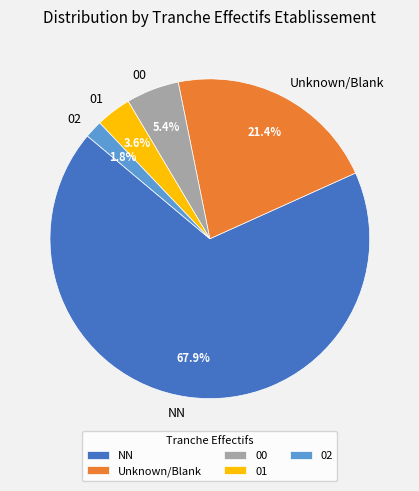

Does NN account for over 50% of the chart?

Yes